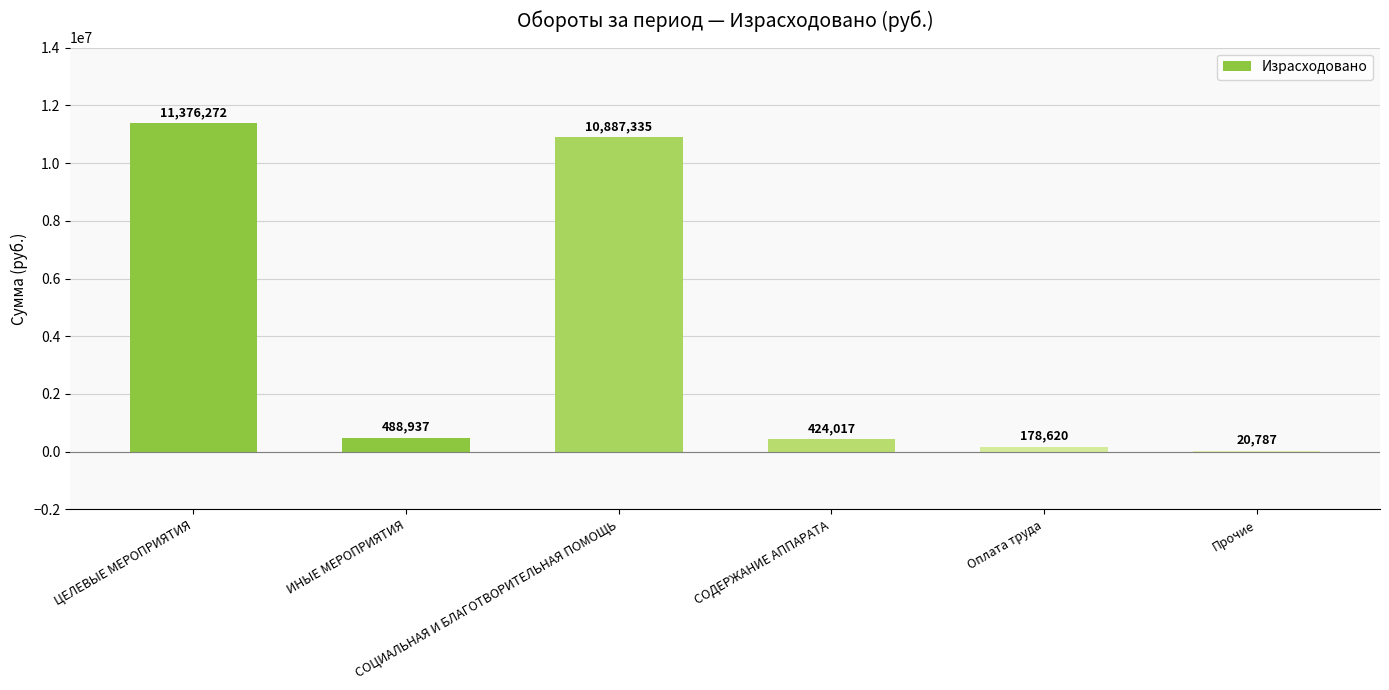

What is the maximum value shown in the chart?

11376272.0